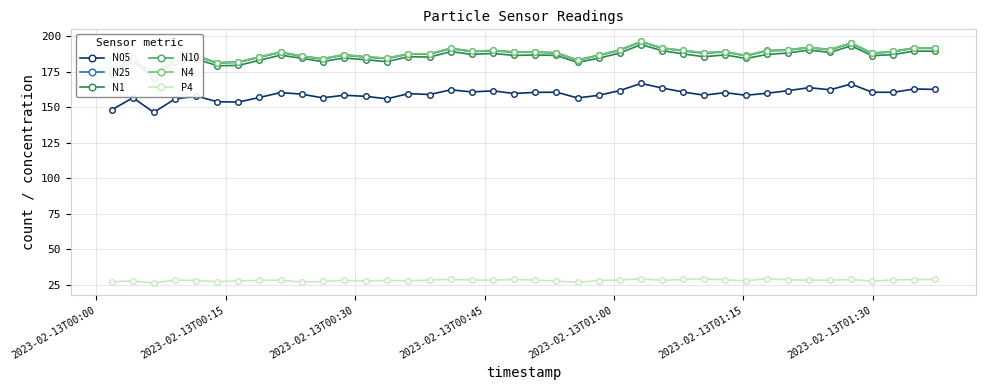

Reading left to right, what are all the values shown in this chart?

N05: 148.1	156.5	146.3	155.6	157.7	153.8	153.5	156.8	160.2	159.1	156.5	158.3	157.6	155.8	159.5	158.8	162.1	160.6	161.4	159.5	160.4	160.5	156.4	158.3	161.6	166.7	163.4	160.6	158.4	160.2	158.3	159.7	161.5	163.7	162.2	166.2	160.4	160.4	162.7	162.4
N25: 175.5	184.3	172.7	184.1	185.8	181.0	181.5	185.0	188.5	185.7	183.8	186.6	185.1	184.1	187.2	187.2	191.1	189.0	189.6	188.5	188.6	188.0	183.0	186.3	190.0	195.9	191.3	189.6	187.8	188.8	186.0	189.5	190.0	191.8	190.2	194.9	187.8	188.9	191.4	191.2
N1: 173.3	182.4	170.8	181.9	183.8	179.1	179.3	182.9	186.5	184.3	182.0	184.6	183.3	182.0	185.4	185.2	189.0	187.1	187.8	186.3	186.7	186.3	181.4	184.4	188.1	194.0	189.7	187.4	185.4	186.7	184.2	187.0	188.1	190.1	188.5	193.1	186.2	186.9	189.4	189.2
N10: 175.9	184.6	173.0	184.4	186.1	181.3	181.8	185.3	188.8	186.0	184.1	186.9	185.4	184.4	187.5	187.6	191.4	189.3	189.9	188.9	188.9	188.2	183.2	186.6	190.3	196.2	191.6	189.9	188.2	189.1	186.3	189.9	190.3	192.1	190.5	195.2	188.0	189.2	191.7	191.6
N4: 175.8	184.5	173.0	184.4	186.1	181.2	181.7	185.3	188.7	185.9	184.0	186.8	185.3	184.4	187.4	187.5	191.4	189.2	189.9	188.8	188.8	188.2	183.2	186.6	190.2	196.2	191.6	189.9	188.2	189.0	186.3	189.8	190.3	192.0	190.5	195.1	188.0	189.2	191.6	191.5
P4: 27.0	27.6	26.1	28.1	27.9	27.1	27.6	28.0	28.1	26.8	27.2	28.0	27.4	28.0	27.7	28.2	28.7	28.2	28.1	28.7	28.1	27.5	26.6	27.9	28.2	29.1	28.0	28.7	29.0	28.4	27.6	29.3	28.3	28.1	28.0	28.6	27.4	28.3	28.5	28.6